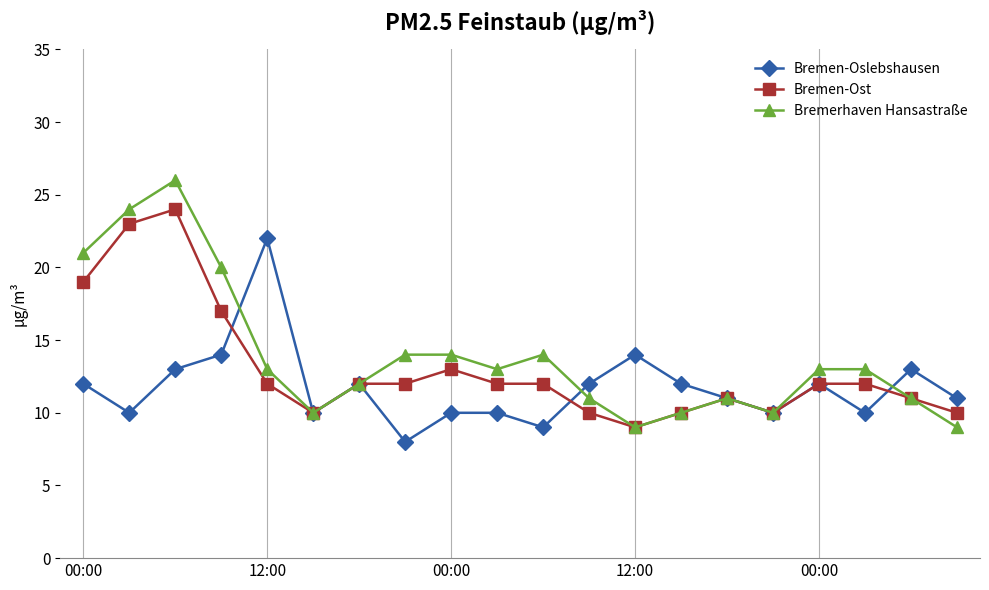

What is the smallest value displayed?

8